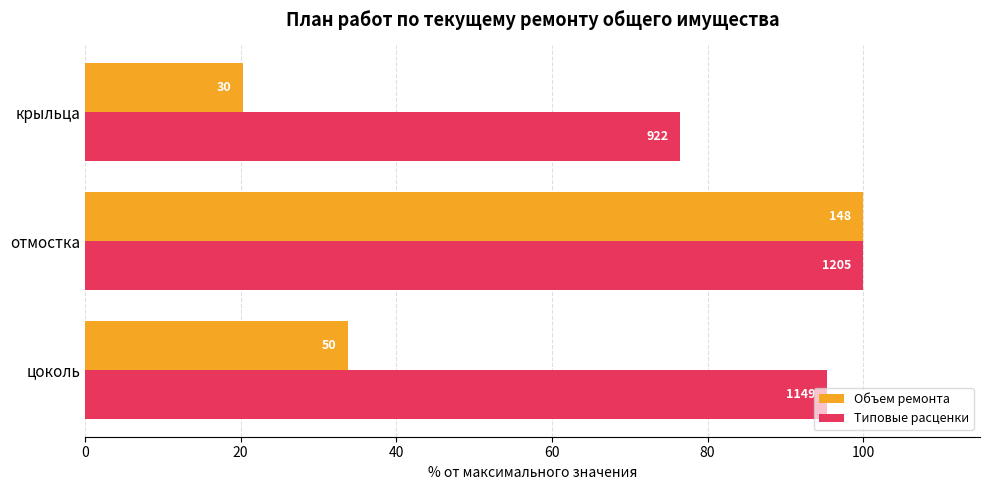

What are all the series names shown in the legend?

Объем ремонта, Типовые расценки